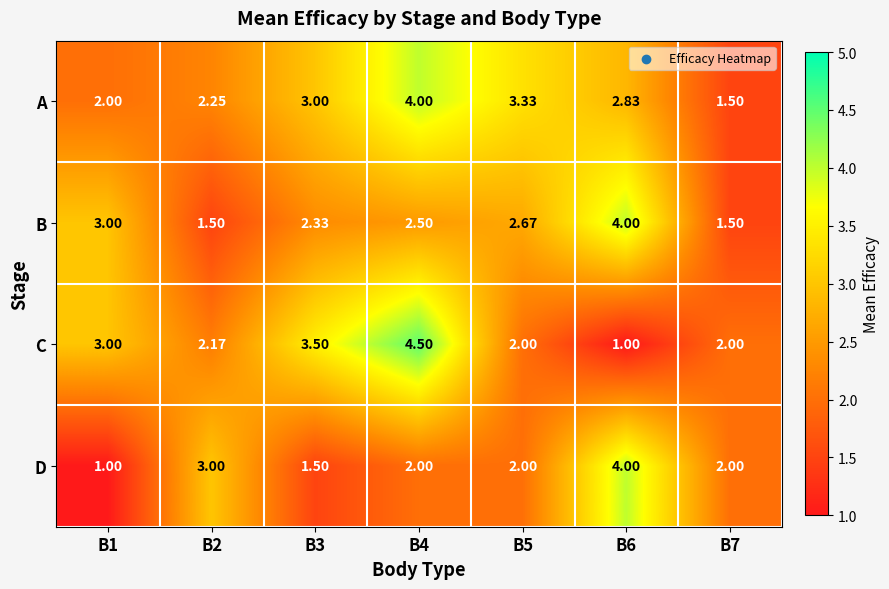

Which series has the largest total across all categories?

A